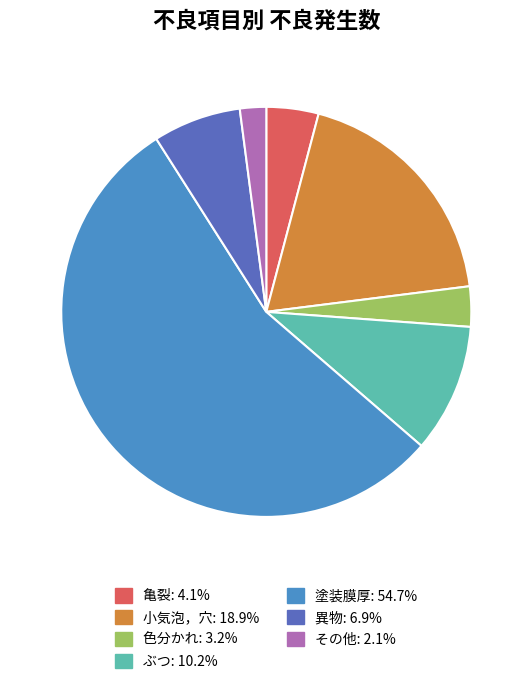

Between 小気泡，穴 and 塗装膜厚, which is larger?

塗装膜厚